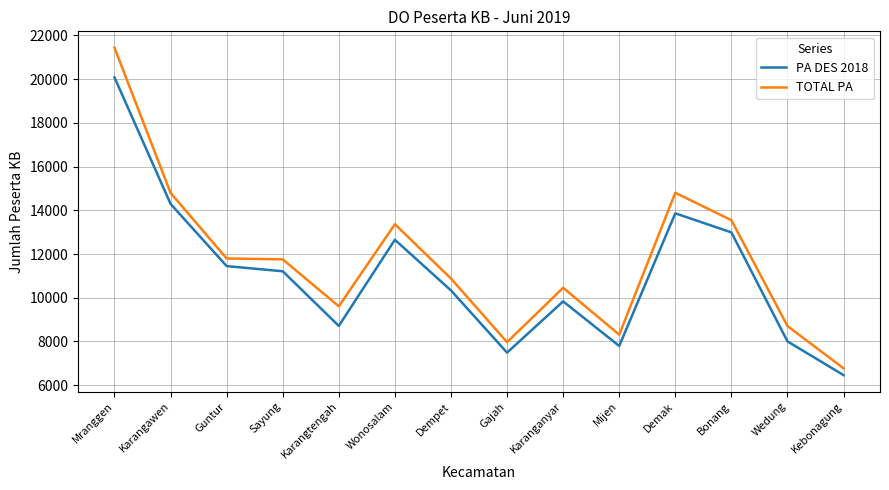

True or false: PA DES 2018 has a value of 8712 at Karangtengah.

True